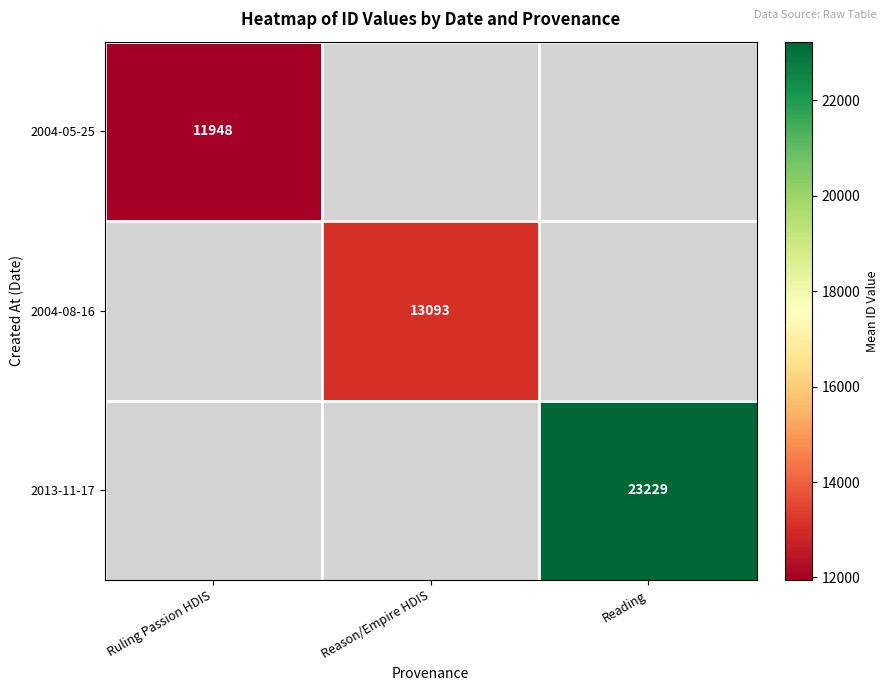

The 2013-11-17 series shows 23229 at Reading. True or false?

True